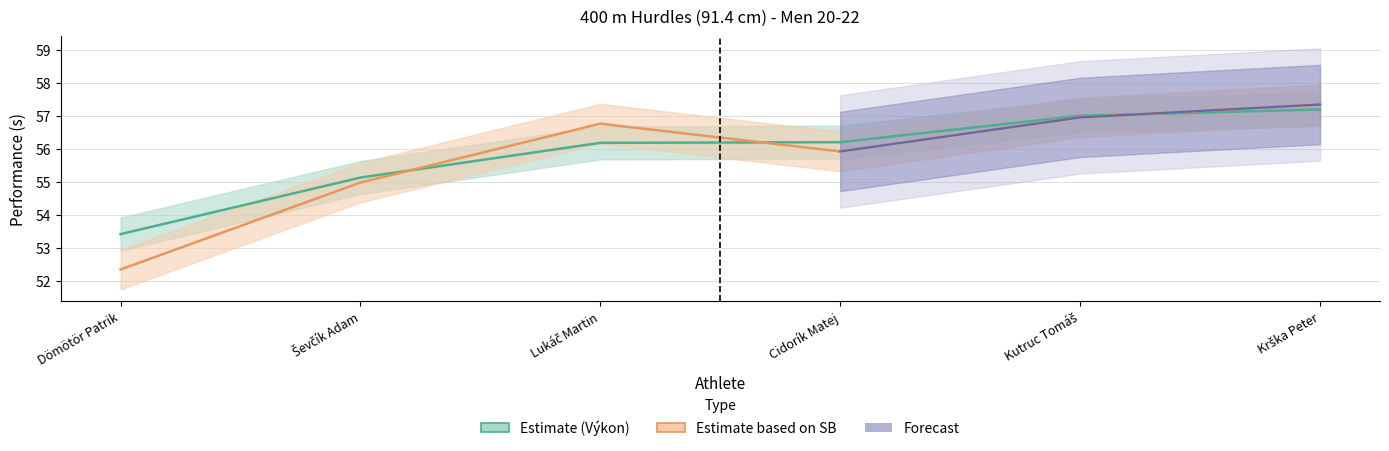

What is the value of the Výkon point at the 5th from the left?

57.0